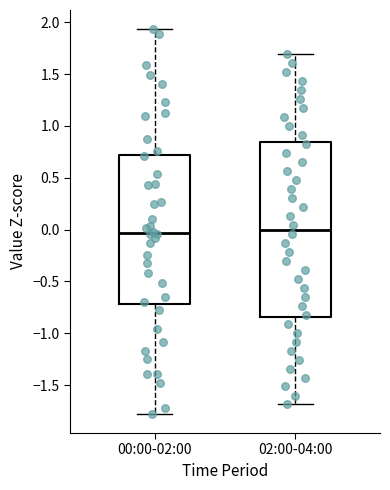

Reading left to right, transcribe this box plot: for each box, give where its median line is, the range the box spans, and where its two whiskers end, as read against the y-axis. The values are not printed on the chart, so give them approximately, as read against the axis.

00:00-02:00: median -0.05, box -0.70 to 0.70, whiskers -1.80 to 1.95
02:00-04:00: median 0.00, box -0.85 to 0.85, whiskers -1.70 to 1.70